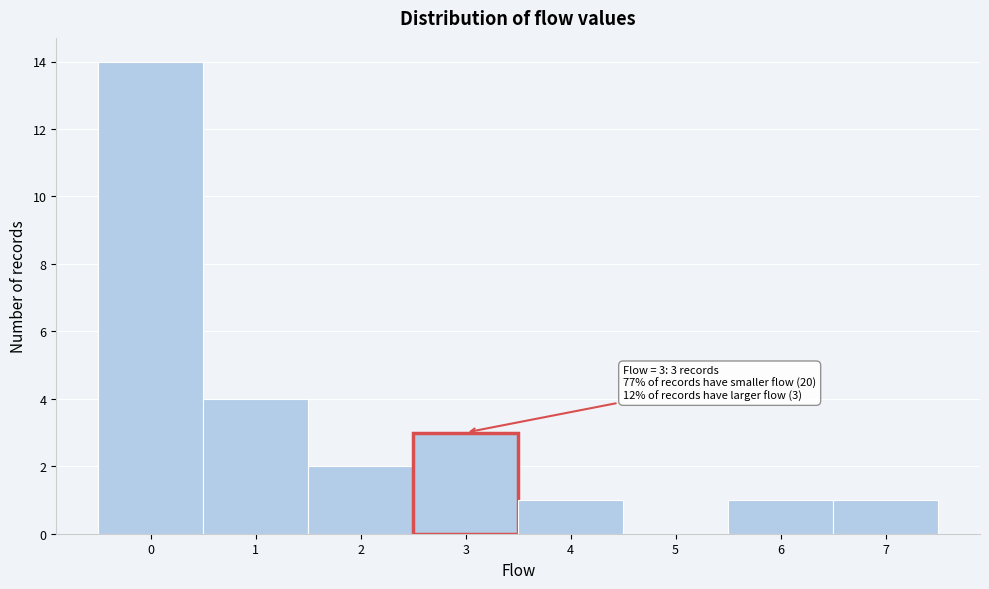

Over which range of the x-axis is the bar tallest?

-0.5 to 0.5